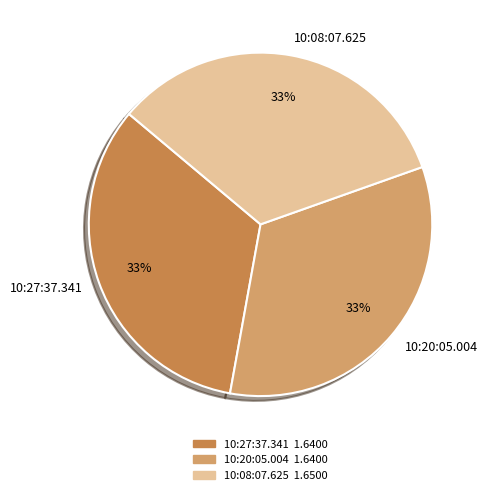

How many slices are in this pie chart?

3